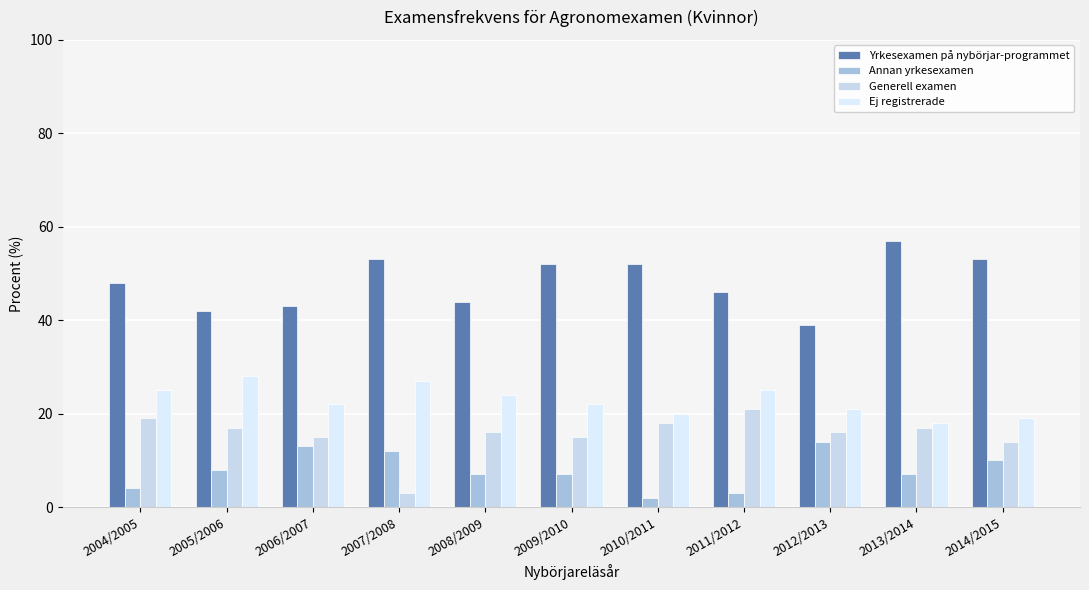

Does the chart contain stacked bars?

No